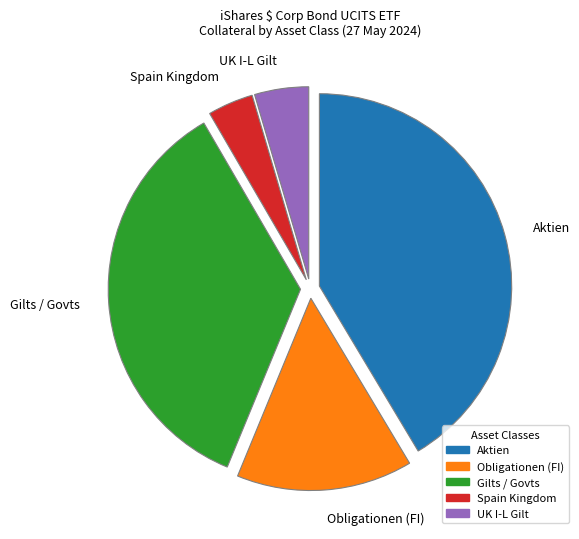

The Gilts / Govts slice represents 35% of the pie. True or false?

True